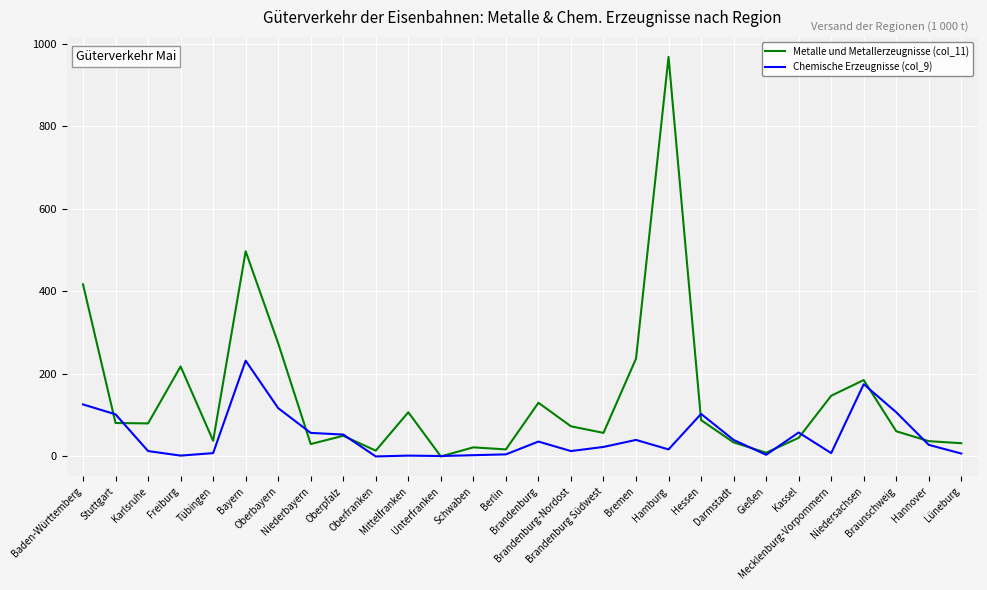

Rank the series at Freiburg from highest to lowest value.

Metalle und Metallerzeugnisse (col_11), Chemische Erzeugnisse (col_9)